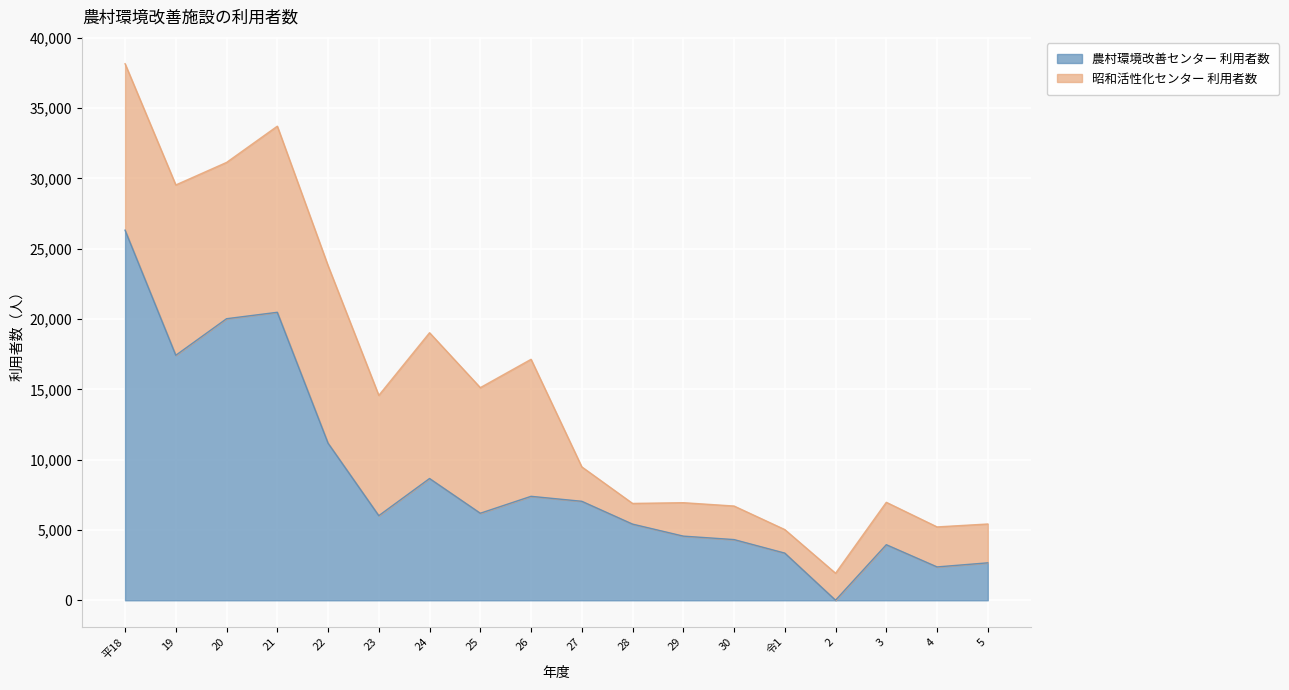

The value at 5 is 2664. True or false?

True